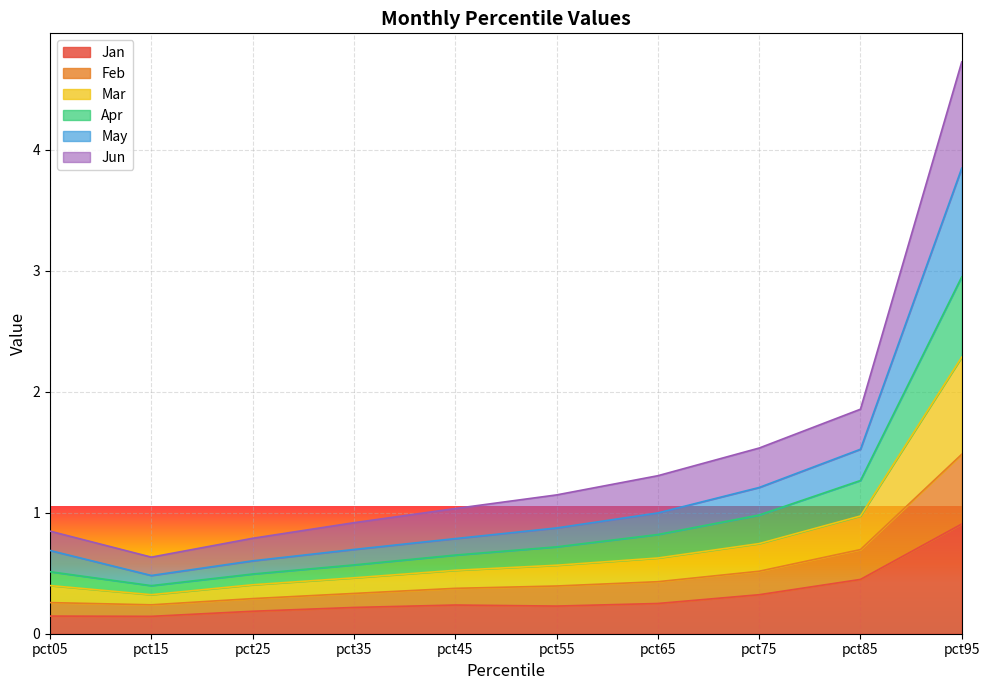

At which category is the sum across all series the highest?

pct95